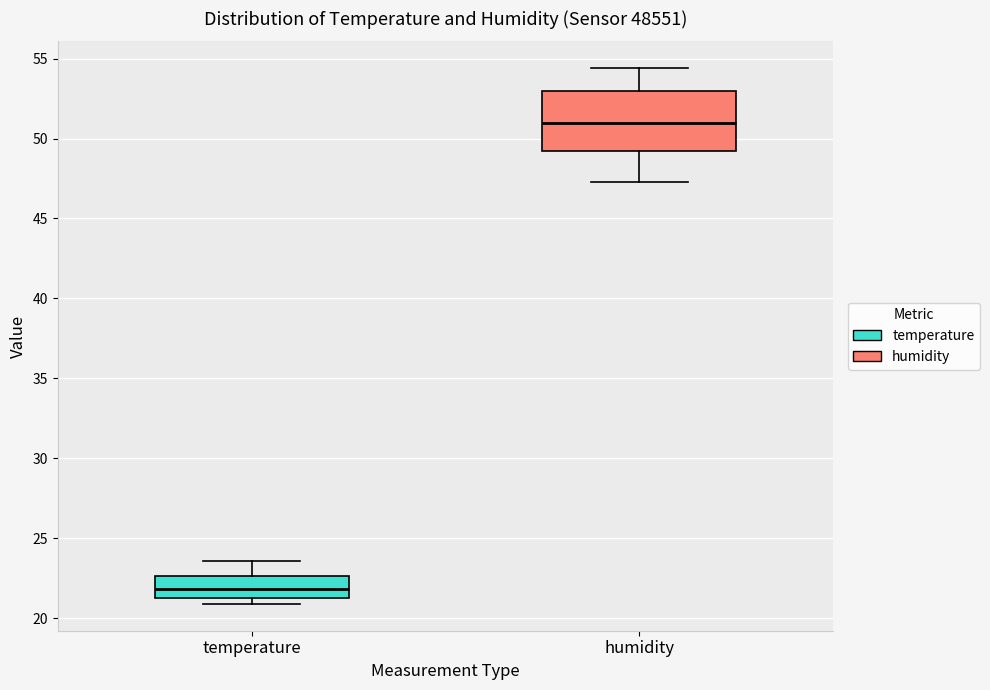

Reading left to right, read every box against the y-axis: the position of its median line, the range the box covers, and the ends of its whiskers. The values are not printed on the chart, so give them approximately, as read against the axis.

temperature: median 22.0, box 21.5 to 22.5, whiskers 21.0 to 23.5
humidity: median 51.0, box 49.0 to 53.0, whiskers 47.5 to 54.5